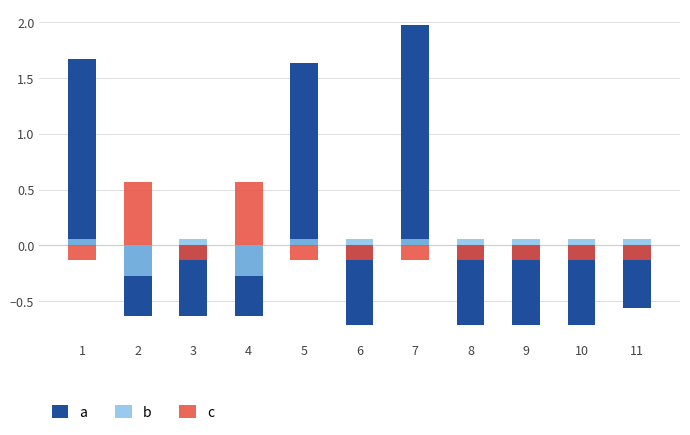

How many bars are there in total?

33